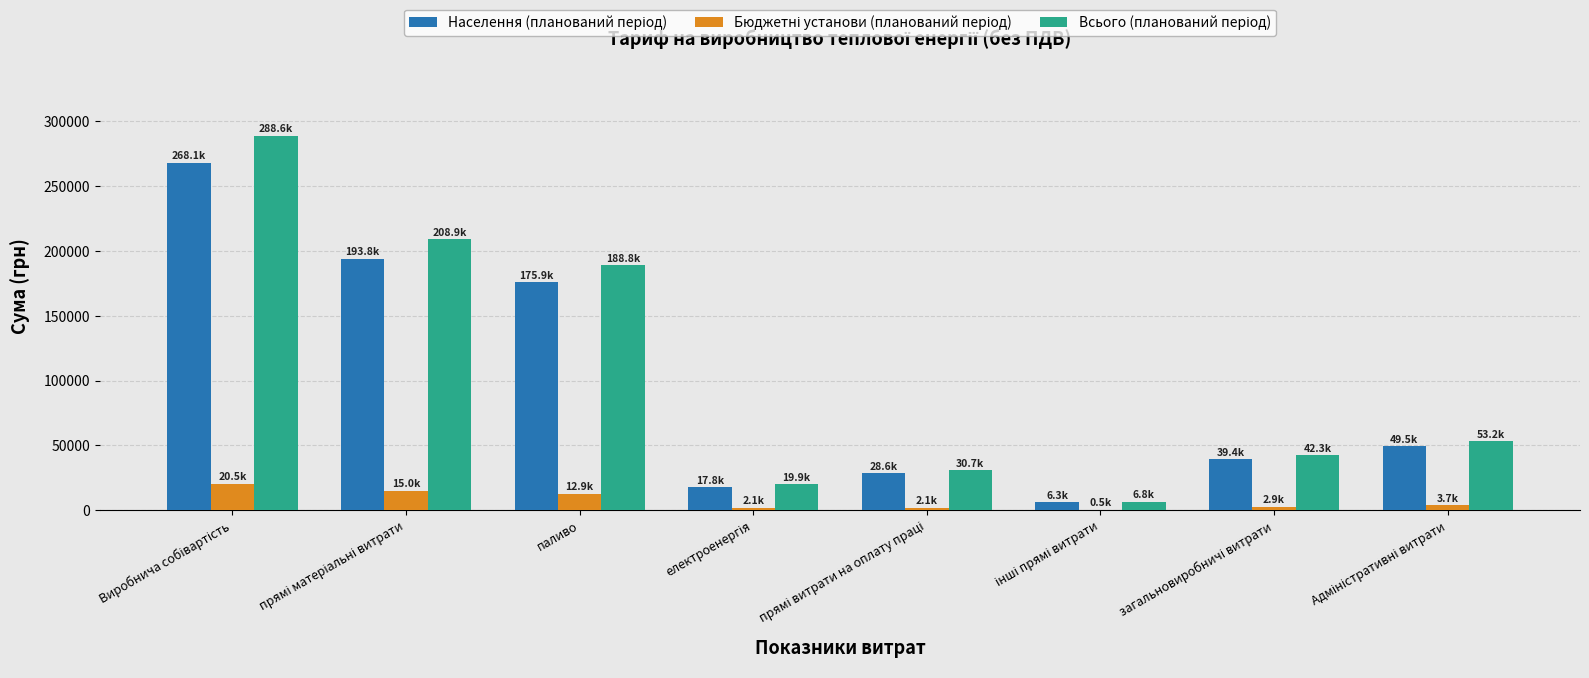

How many series are shown in this chart?

3